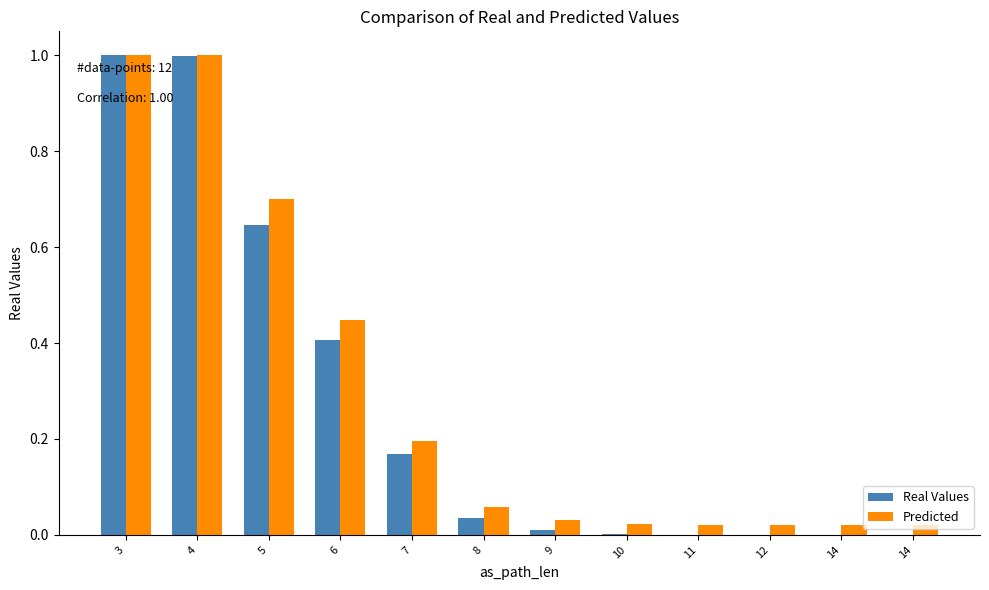

The value of Real Values at 11 is 0.0. True or false?

True